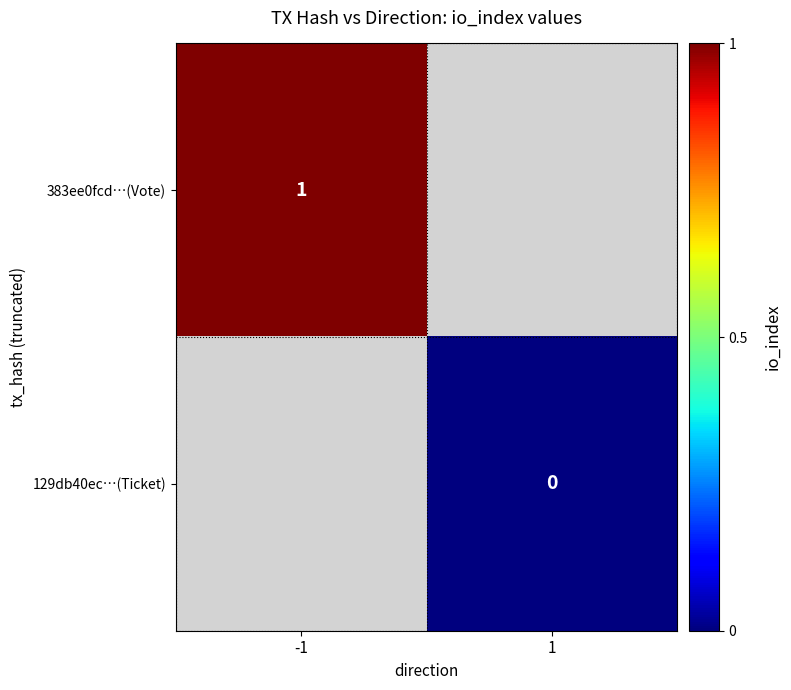

Which label corresponds to the smallest value in the chart?

1